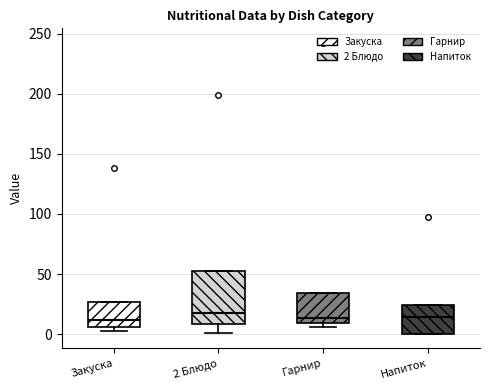

Reading left to right, transcribe this box plot: for each box, give where its median line is, the range the box spans, and where its two whiskers end, as read against the y-axis. The values are not printed on the chart, so give them approximately, as read against the axis.

Закуска: median 10, box 5 to 25, whiskers 5 (just below the box's lower edge) to 25
2 Блюдо: median 20, box 10 to 55, whiskers 0 to 55
Гарнир: median 15, box 10 to 35, whiskers 5 to 35
Напиток: median 15, box 0 to 25, whiskers 0 to 25